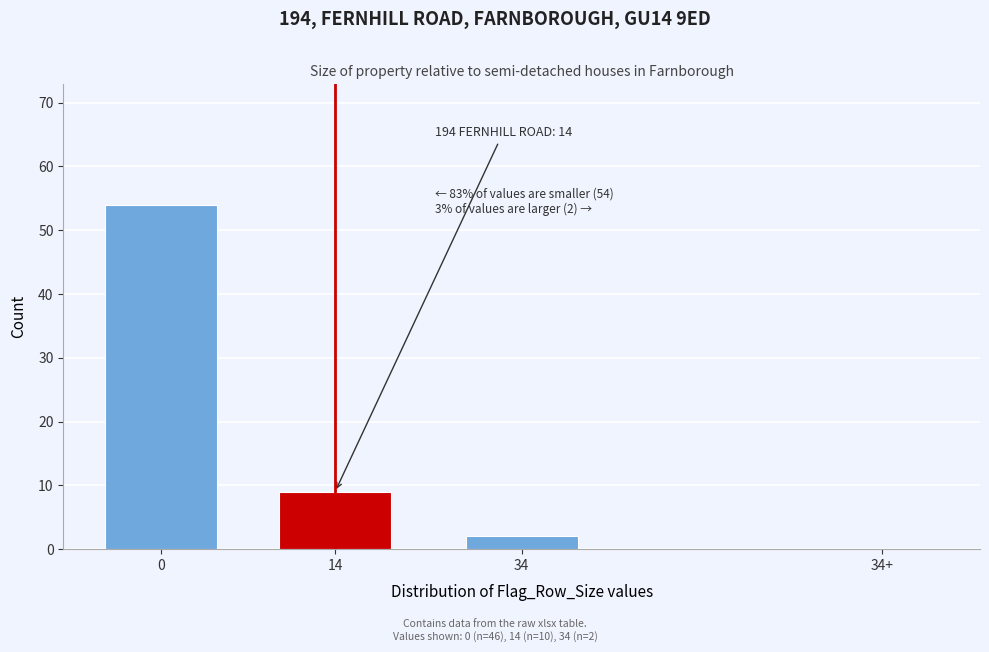

Reading right to left, extract all data points from this chart.

34+=0	34=2	14=9	0=54